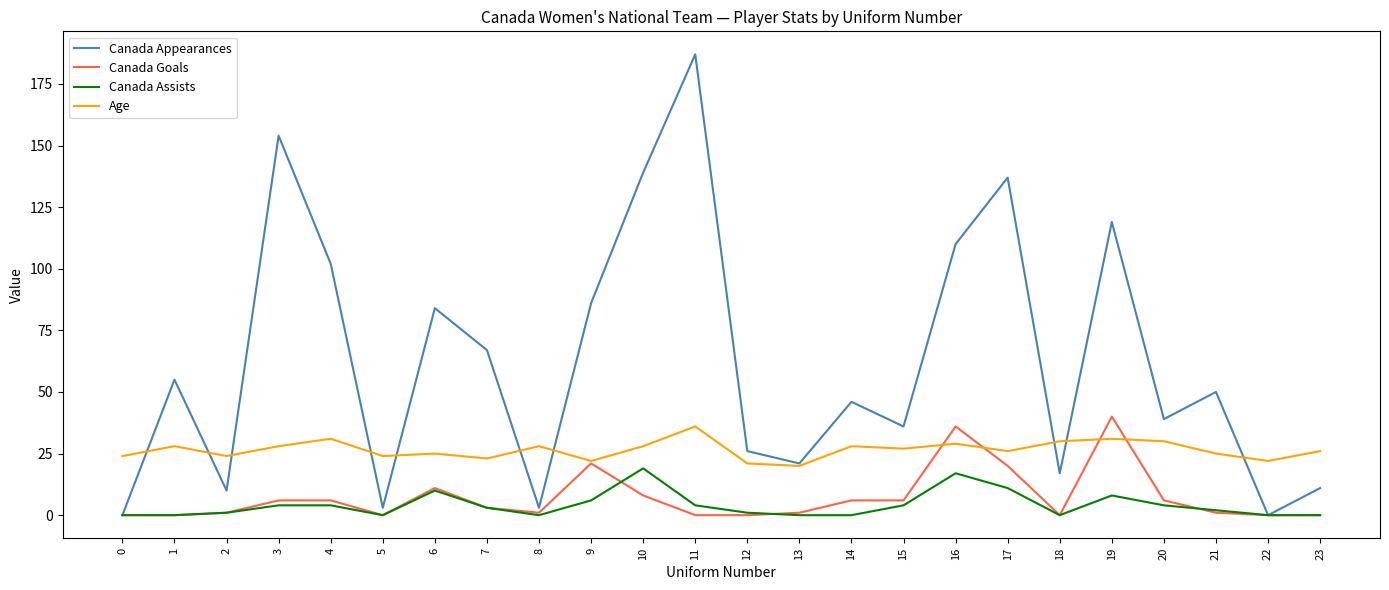

Does the chart have visible grid lines?

No